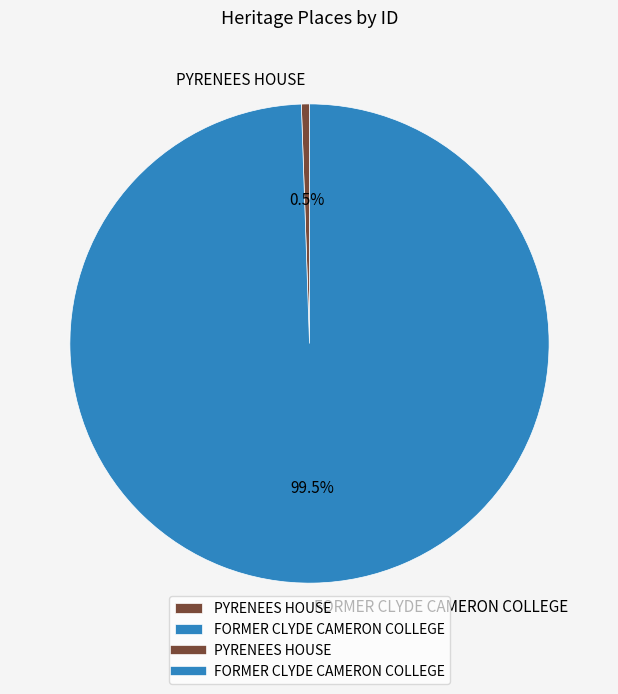

What is the majority slice?

FORMER CLYDE CAMERON COLLEGE